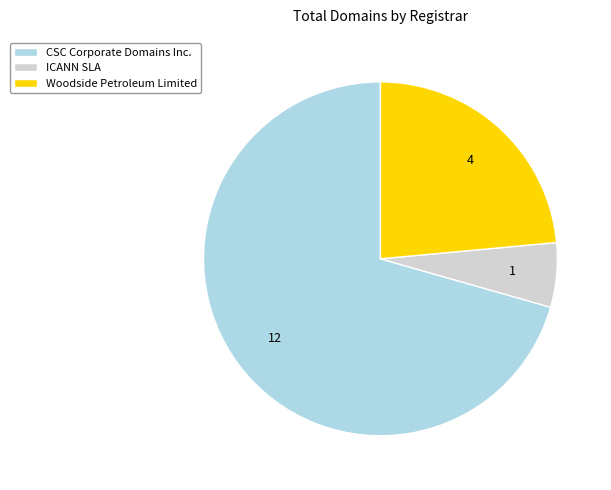

Which has a higher value, CSC Corporate Domains Inc. or Woodside Petroleum Limited?

CSC Corporate Domains Inc.